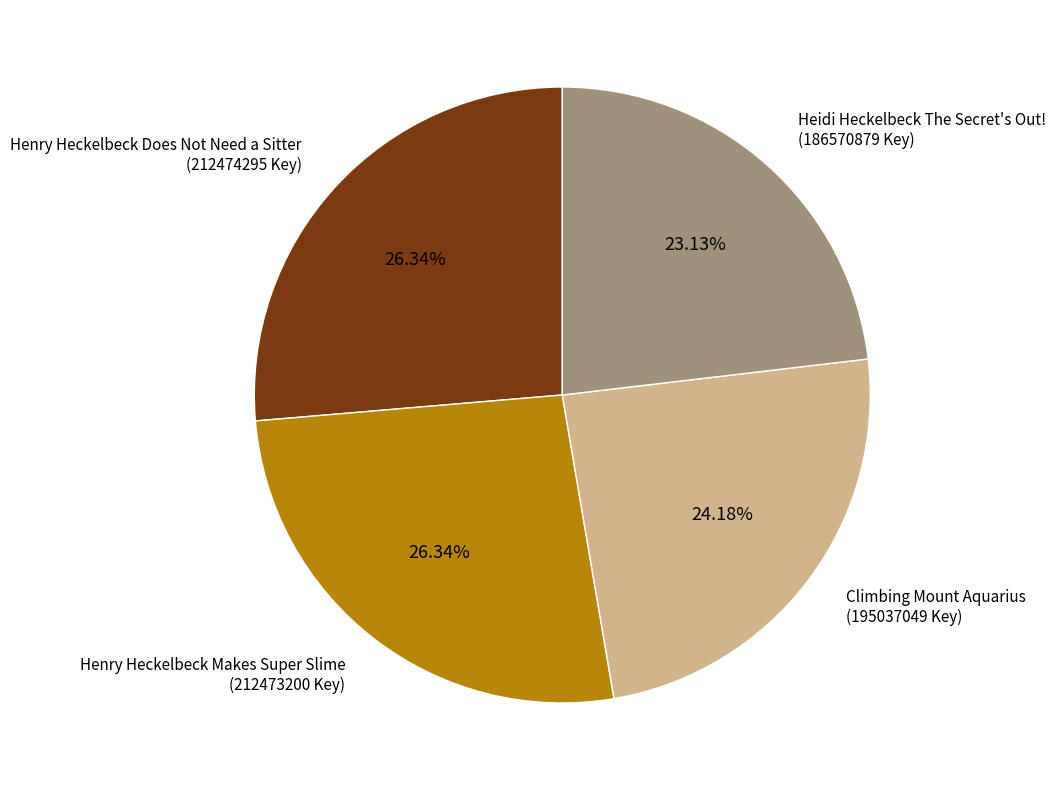

Is it true that Heidi Heckelbeck The Secret's Out! is 32% of the pie?

False